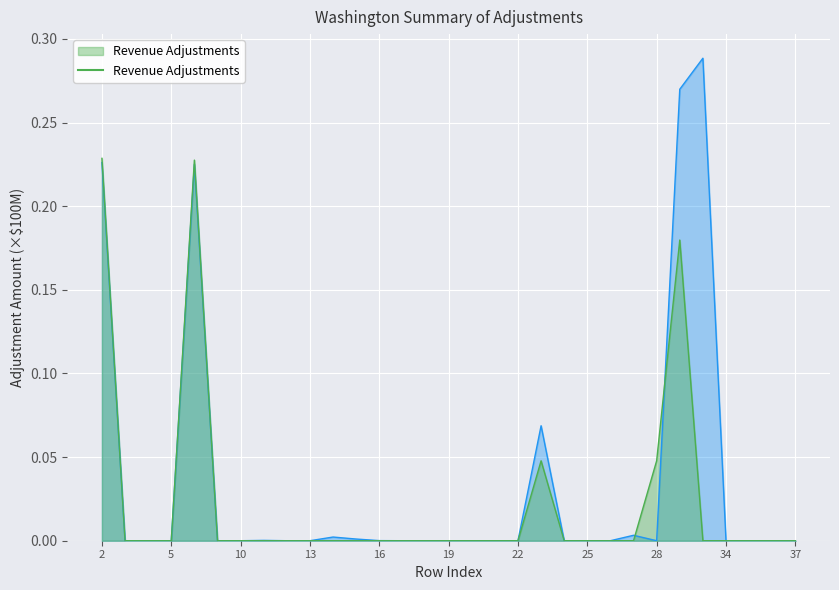

The chart shows a value of 0.1 at 3. True or false?

False